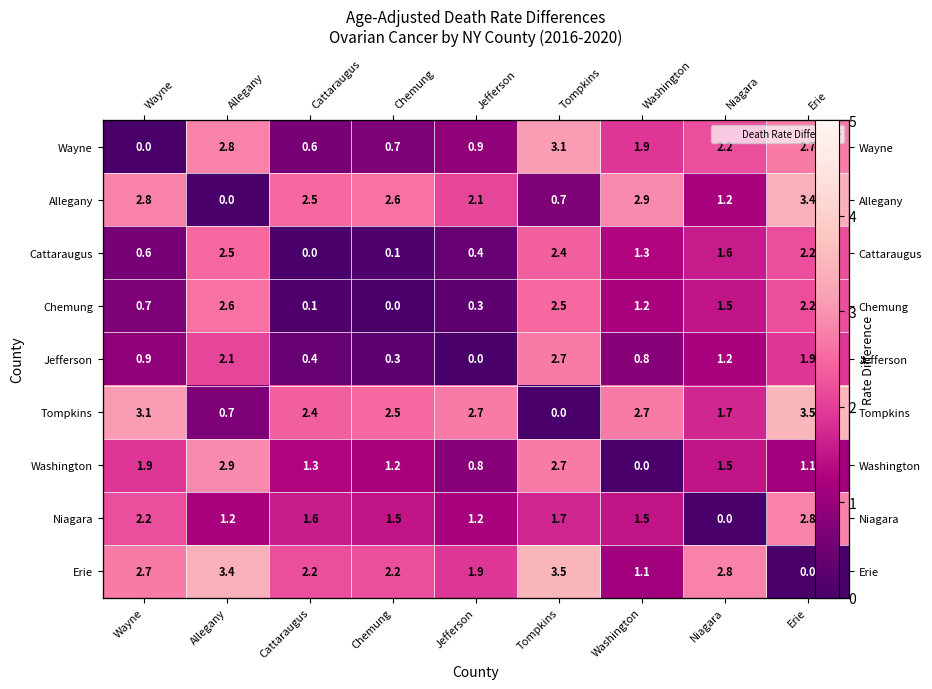

How many positive values does the Tompkins series have?

8